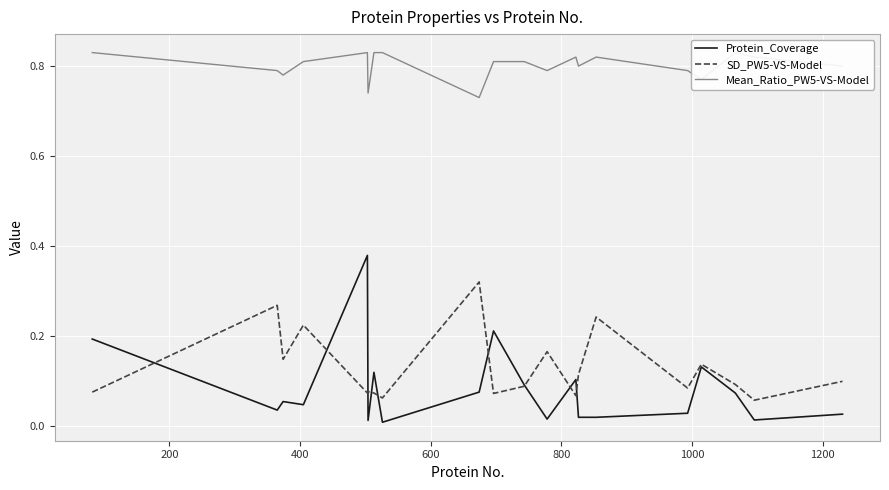

What is the highest value of the Protein_Coverage series?

0.4